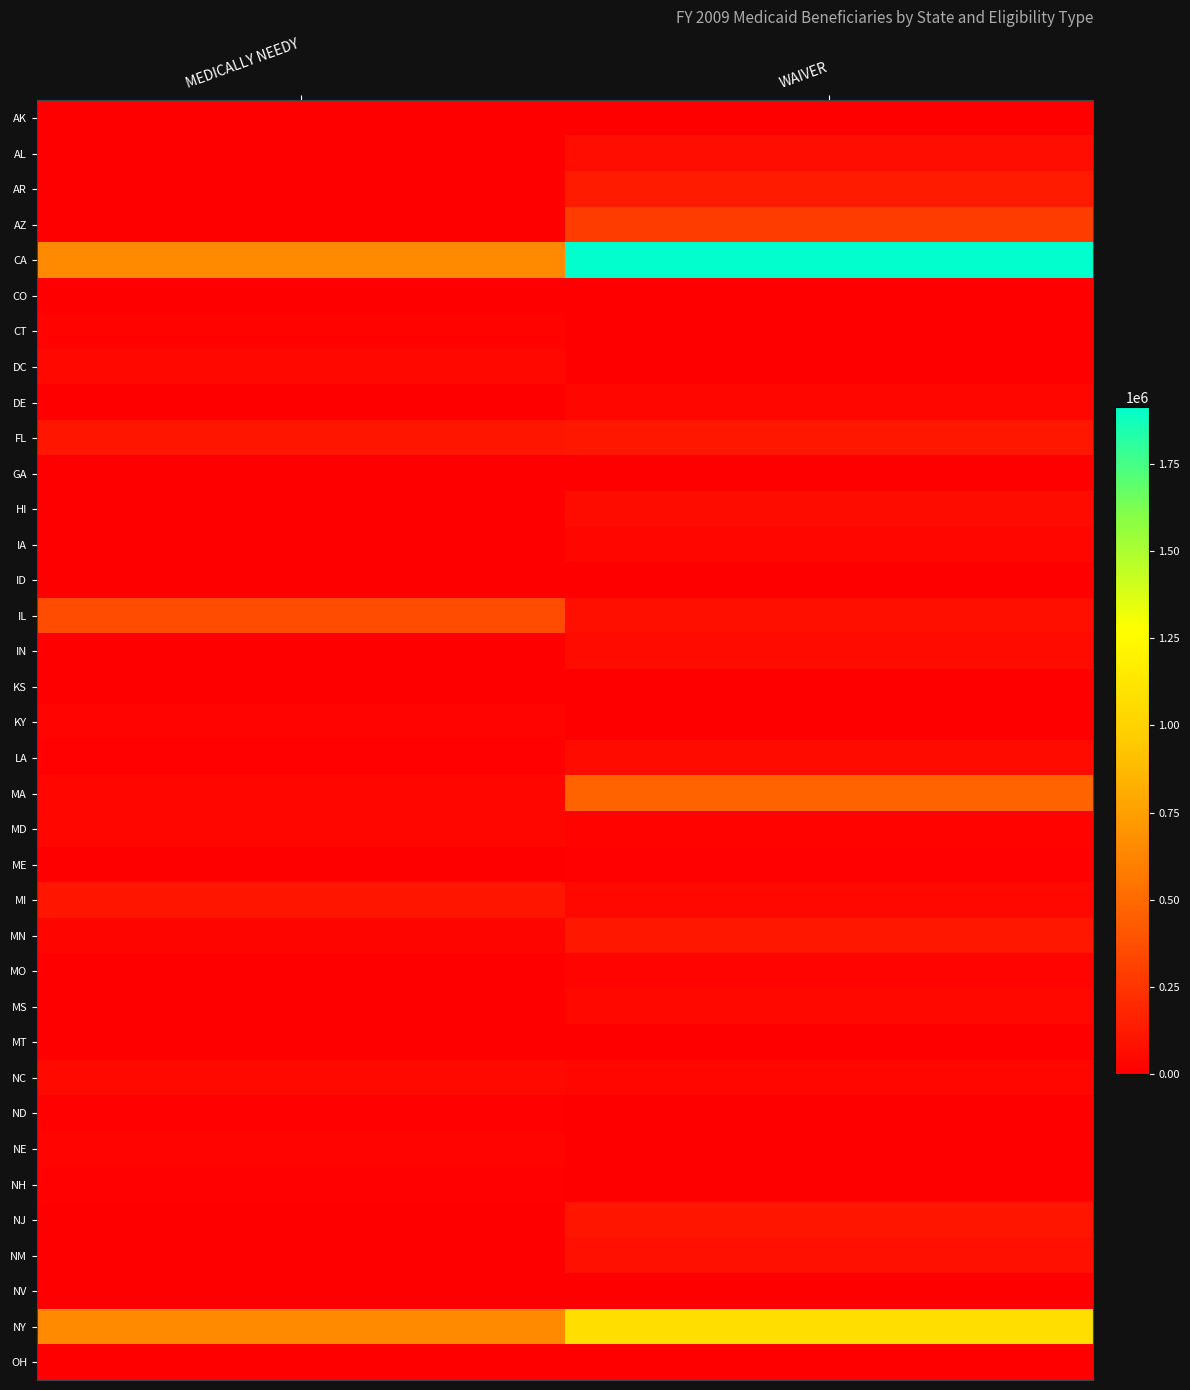

Reading left to right, extract all data points from this chart.

AK: MEDICALLY NEEDY=0	WAIVER=3348
AL: MEDICALLY NEEDY=0	WAIVER=70477
AR: MEDICALLY NEEDY=6563	WAIVER=131276
AZ: MEDICALLY NEEDY=0	WAIVER=288009
CA: MEDICALLY NEEDY=653060	WAIVER=1915368
CO: MEDICALLY NEEDY=0	WAIVER=0
CT: MEDICALLY NEEDY=20847	WAIVER=0
DC: MEDICALLY NEEDY=43551	WAIVER=2004
DE: MEDICALLY NEEDY=0	WAIVER=39553
FL: MEDICALLY NEEDY=104050	WAIVER=110231
GA: MEDICALLY NEEDY=6761	WAIVER=0
HI: MEDICALLY NEEDY=3026	WAIVER=60876
IA: MEDICALLY NEEDY=5050	WAIVER=34152
ID: MEDICALLY NEEDY=0	WAIVER=0
IL: MEDICALLY NEEDY=361181	WAIVER=74640
IN: MEDICALLY NEEDY=0	WAIVER=54927
KS: MEDICALLY NEEDY=4489	WAIVER=0
KY: MEDICALLY NEEDY=25592	WAIVER=0
LA: MEDICALLY NEEDY=8397	WAIVER=53766
MA: MEDICALLY NEEDY=36146	WAIVER=470369
MD: MEDICALLY NEEDY=41083	WAIVER=19603
ME: MEDICALLY NEEDY=5477	WAIVER=10489
MI: MEDICALLY NEEDY=101468	WAIVER=43292
MN: MEDICALLY NEEDY=28647	WAIVER=115863
MO: MEDICALLY NEEDY=0	WAIVER=23984
MS: MEDICALLY NEEDY=0	WAIVER=44408
MT: MEDICALLY NEEDY=4730	WAIVER=0
NC: MEDICALLY NEEDY=46262	WAIVER=36813
ND: MEDICALLY NEEDY=10348	WAIVER=0
NE: MEDICALLY NEEDY=24117	WAIVER=0
NH: MEDICALLY NEEDY=7869	WAIVER=0
NJ: MEDICALLY NEEDY=5547	WAIVER=103764
NM: MEDICALLY NEEDY=0	WAIVER=78814
NV: MEDICALLY NEEDY=0	WAIVER=302
NY: MEDICALLY NEEDY=649608	WAIVER=1076267
OH: MEDICALLY NEEDY=0	WAIVER=0